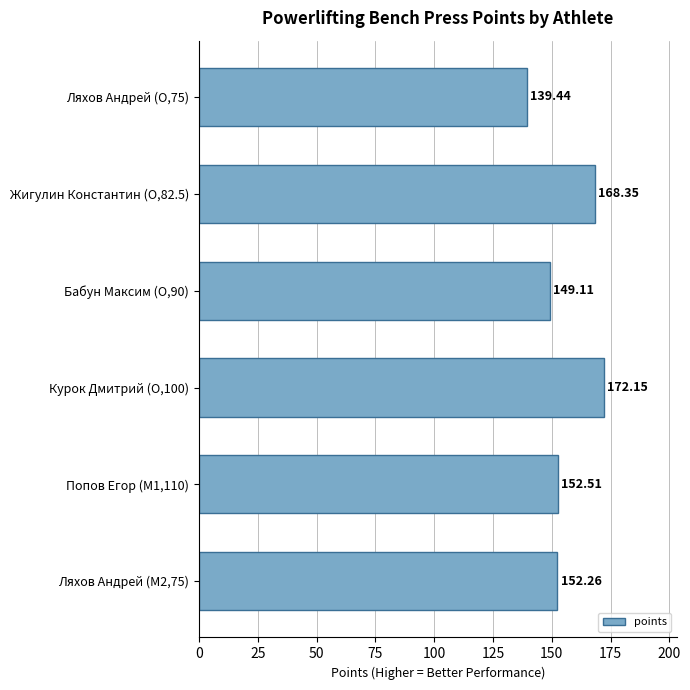

How many data points does each series have?

6